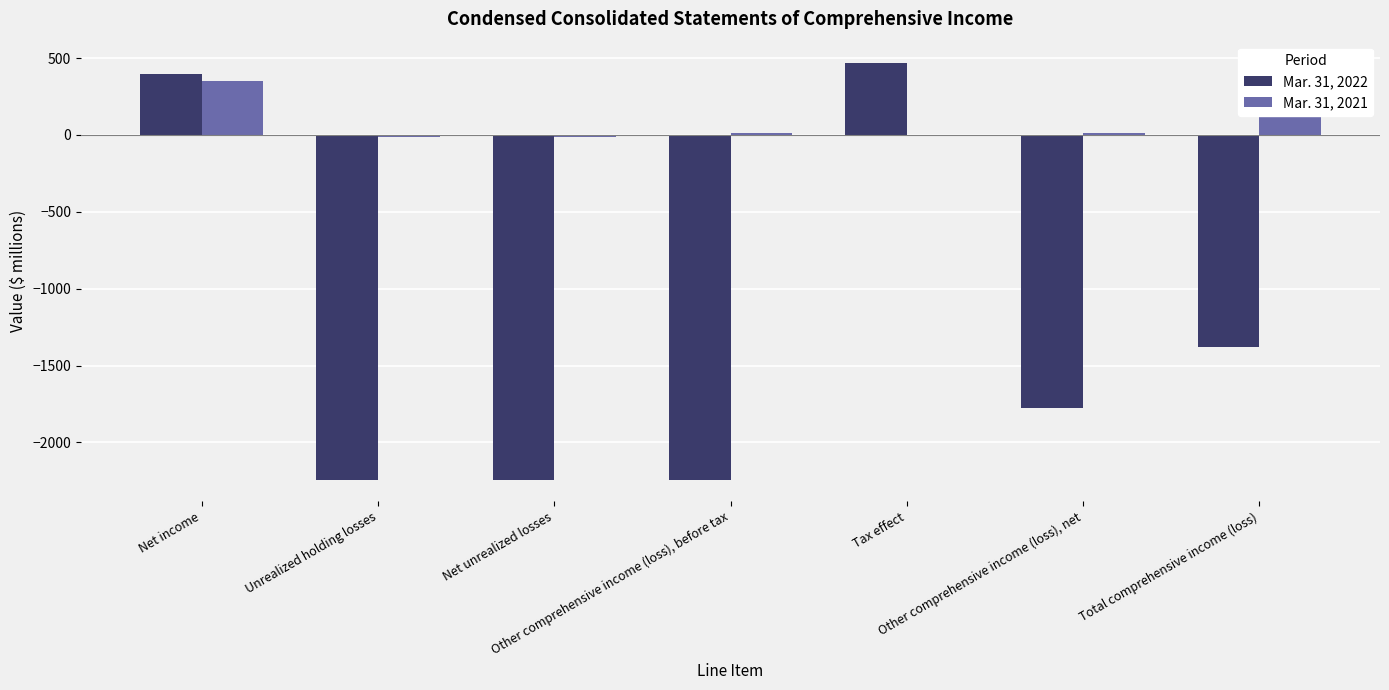

Where does the Mar. 31, 2021 series first go above 10?

Net income